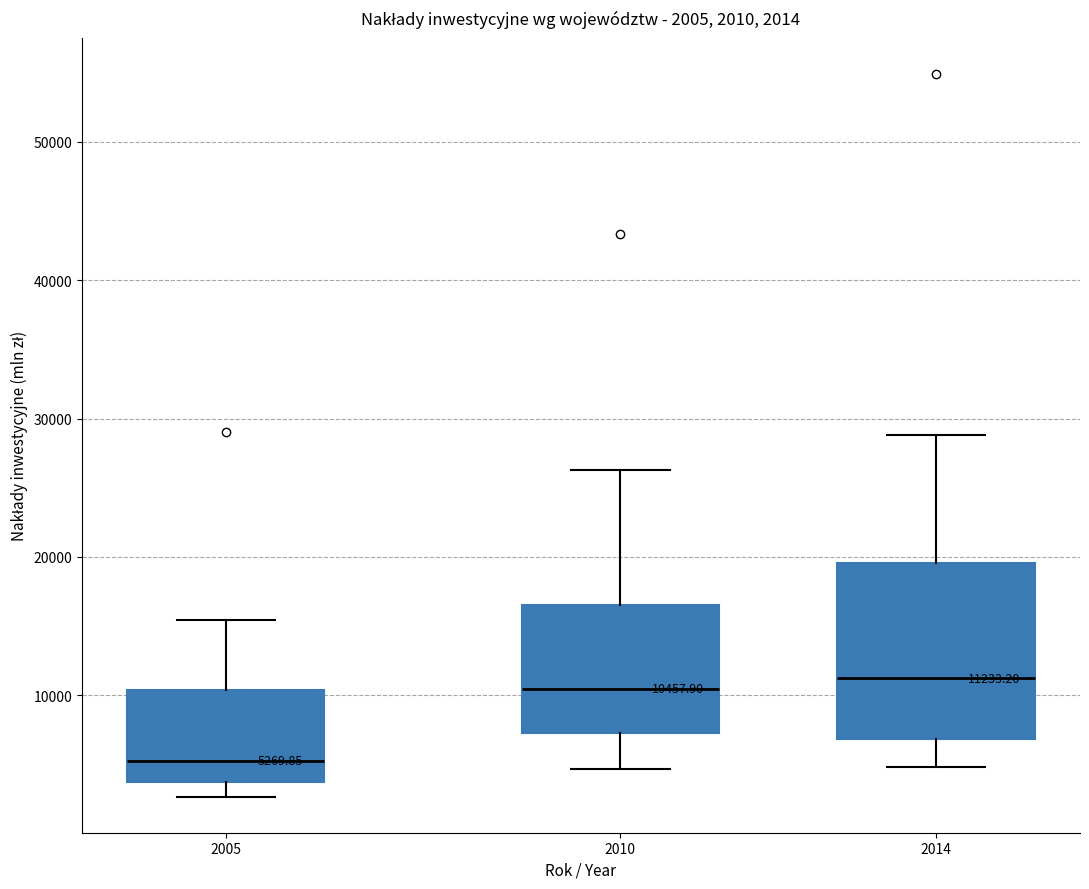

Which box is the tallest, from its lower edge to its upper edge?

2014